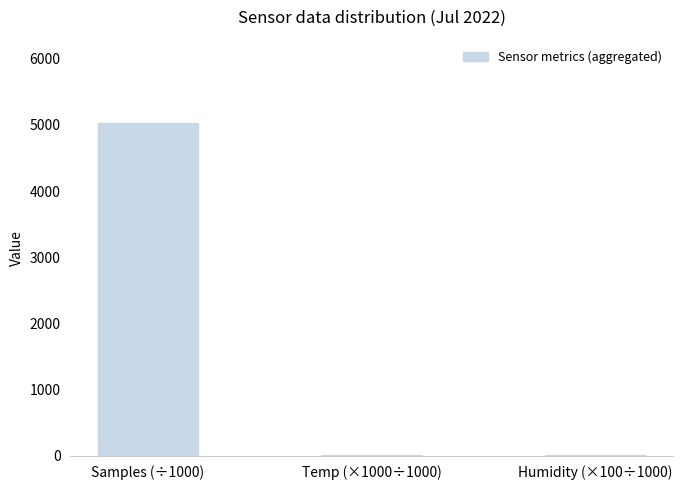

The chart shows a value of 13.0 at Temp (×1000÷1000). True or false?

True